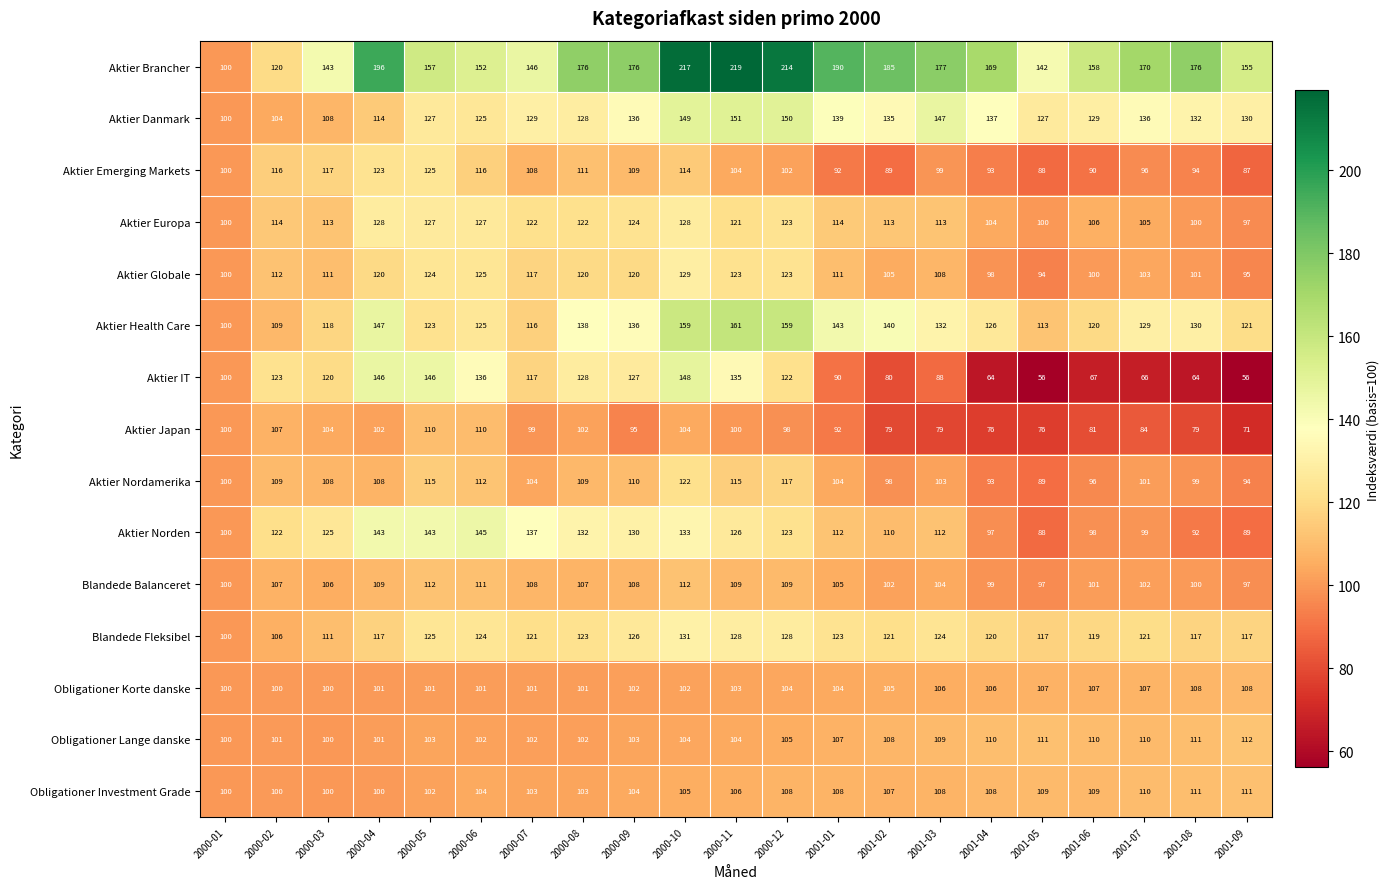

How many values in the Aktier Globale series are below 111?

9